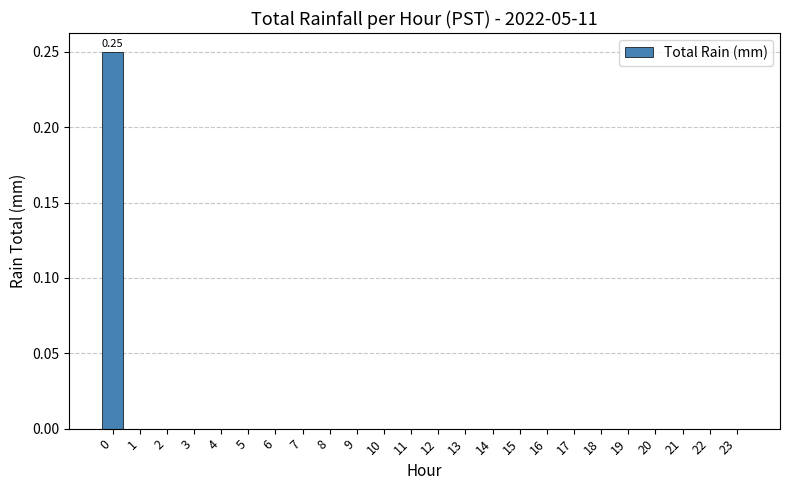

Reading left to right, transcribe all the data shown in this chart.

0=0.2	1=0.0	2=0.0	3=0.0	4=0.0	5=0.0	6=0.0	7=0.0	8=0.0	9=0.0	10=0.0	11=0.0	12=0.0	13=0.0	14=0.0	15=0.0	16=0.0	17=0.0	18=0.0	19=0.0	20=0.0	21=0.0	22=0.0	23=0.0